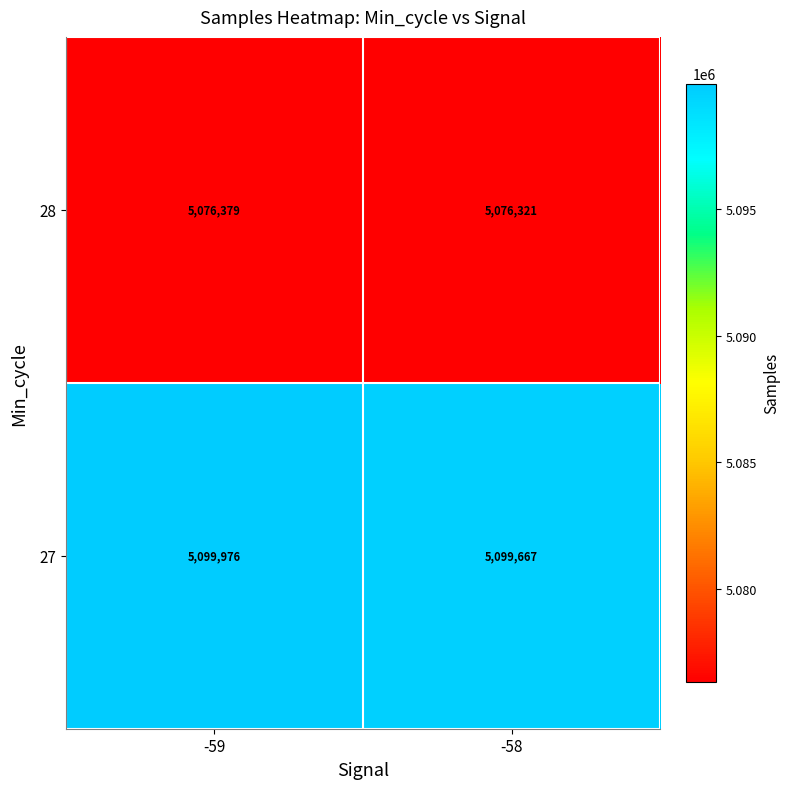

Reading right to left, transcribe all the data shown in this chart.

28: 5076321	5076379
27: 5099667	5099976